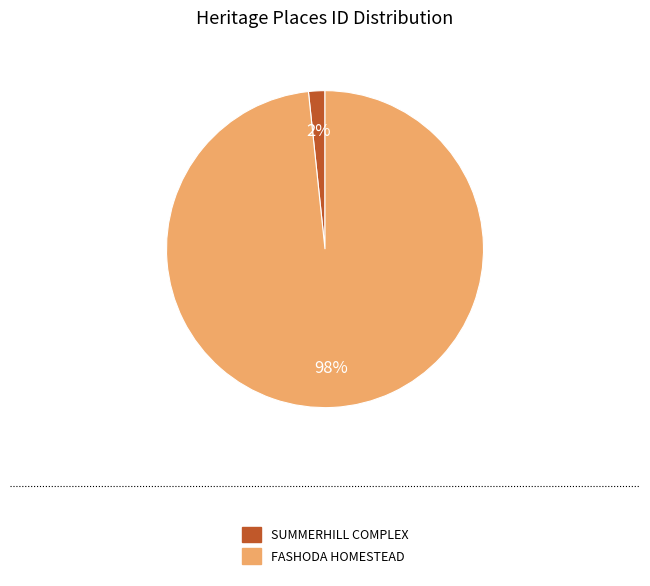

To the nearest percent, what is the combined percentage of SUMMERHILL COMPLEX and FASHODA HOMESTEAD?

100%